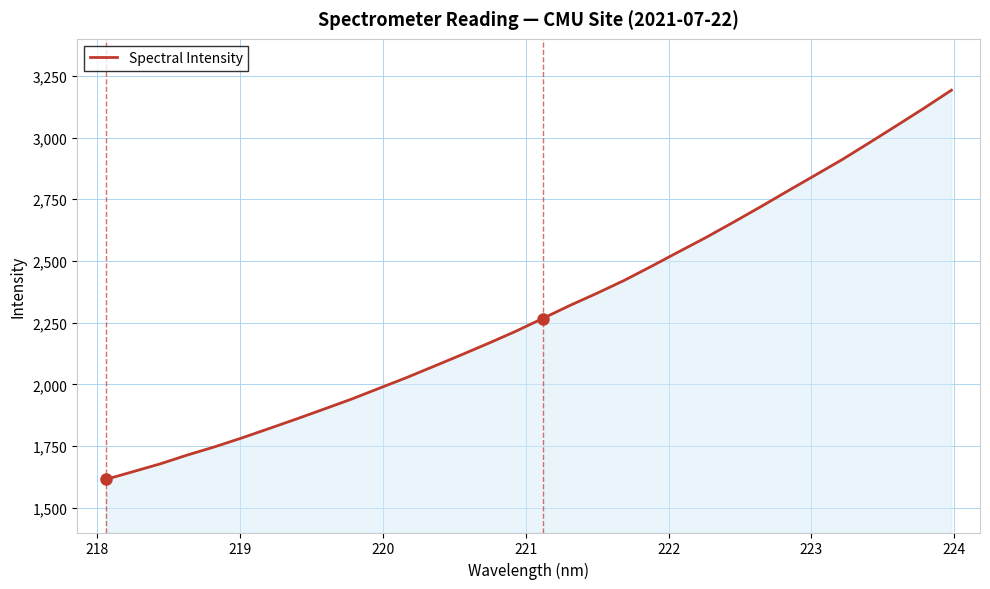

What is the maximum value shown in the chart?

3192.1